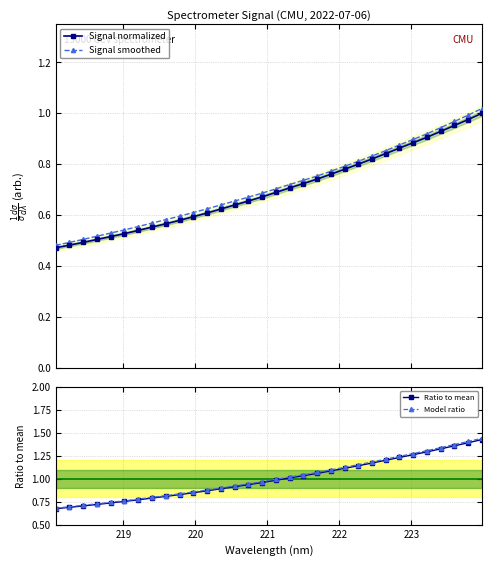

What are all the series names shown in the legend?

Signal normalized, Signal smoothed, Ratio to mean, Model ratio